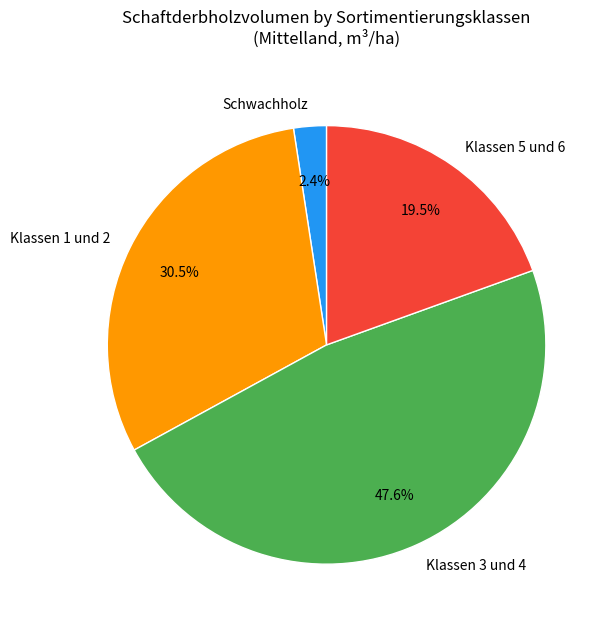

What is the total percentage of Klassen 3 und 4 and Schwachholz?

50.0%